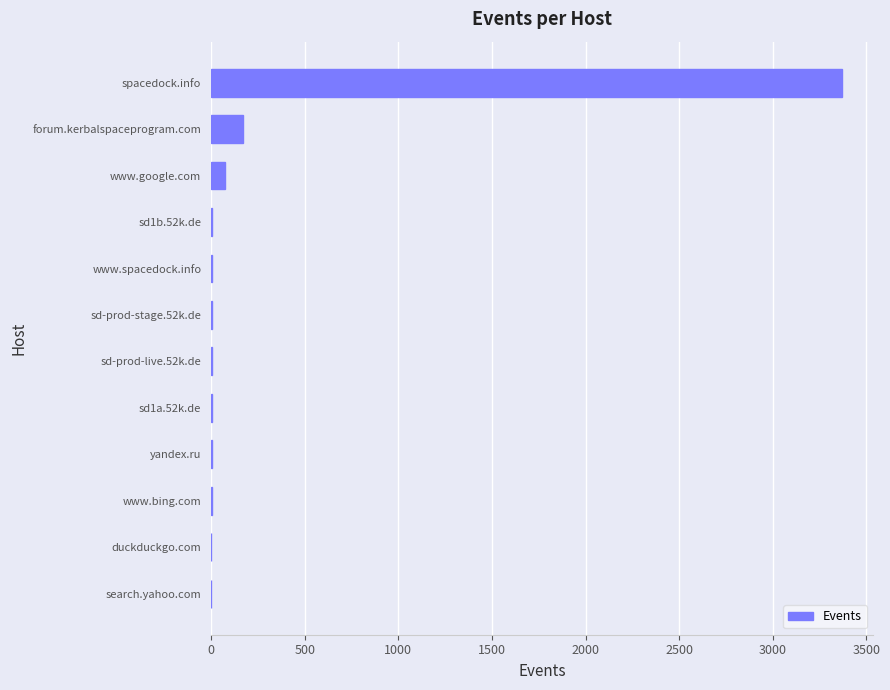

How many categories are shown in the chart?

12